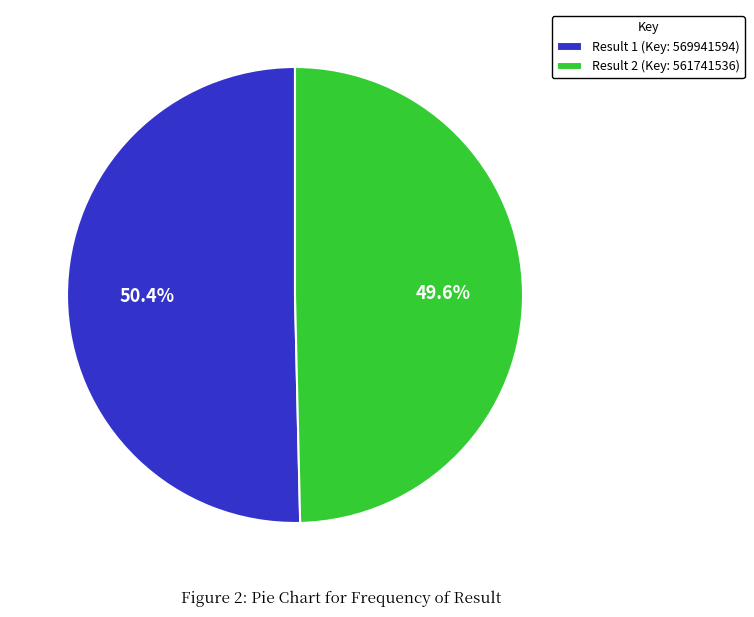

Rank the categories by value from lowest to highest.

Result 2, Result 1